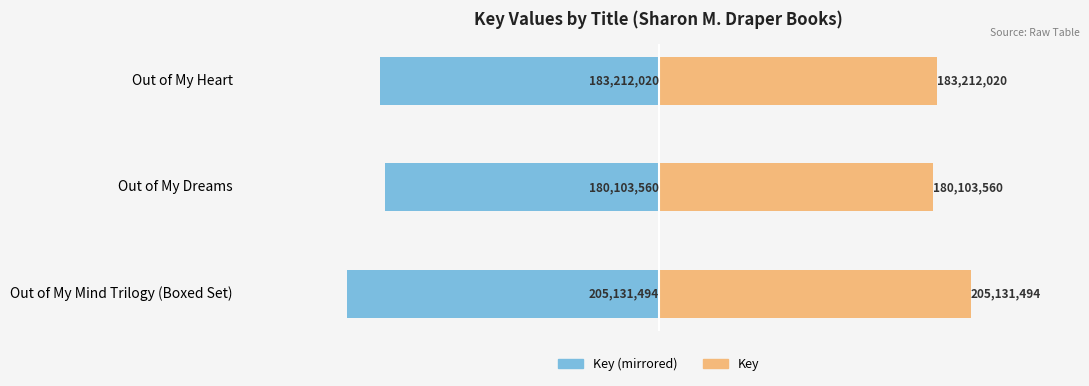

What is the maximum value shown in the chart?

205131494